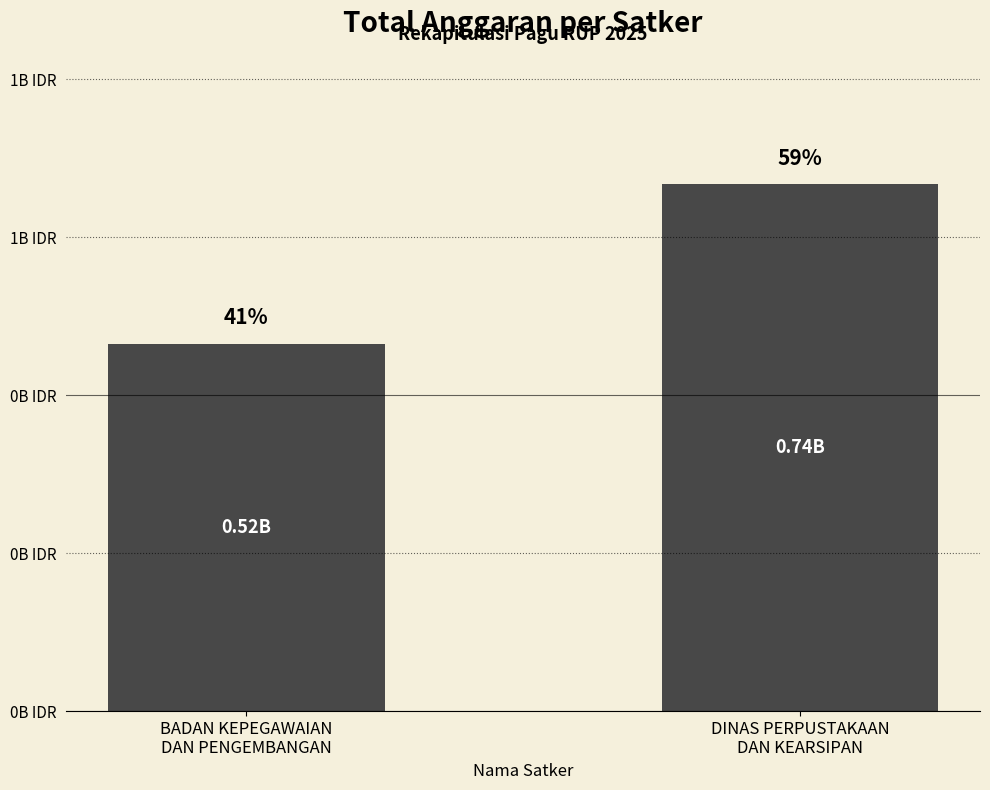

Which category has the lowest value across all series?

BADAN KEPEGAWAIAN
DAN PENGEMBANGAN